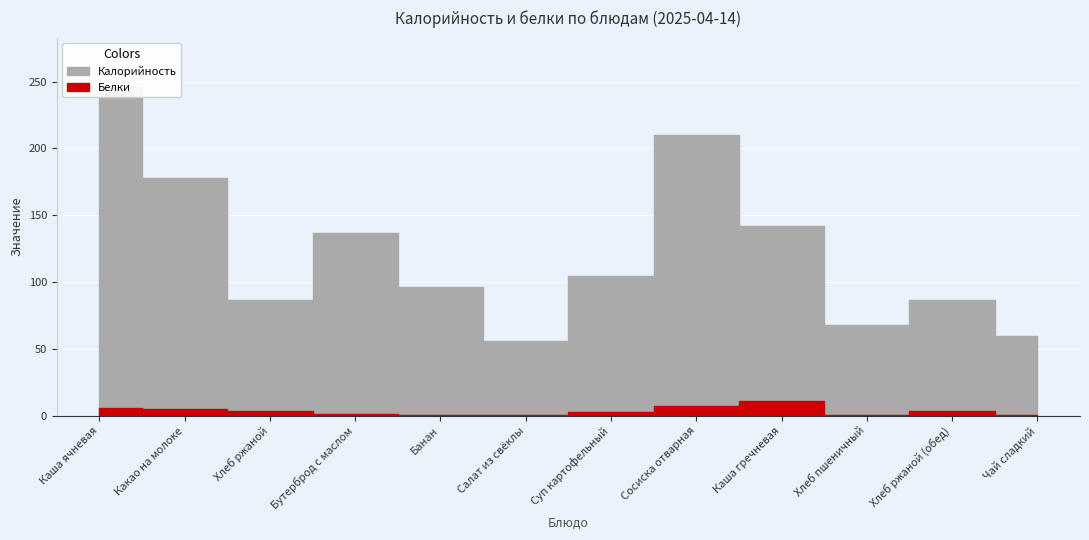

What is the total value across all series at Салат из свёклы?

57.2